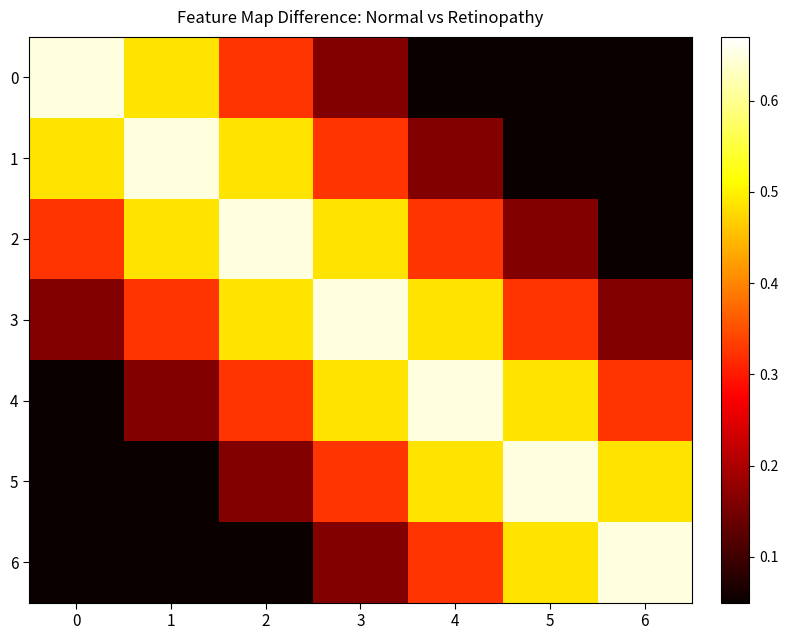

Rank the series by their maximum value, from highest to lowest.

0, 1, 2, 3, 4, 5, 6